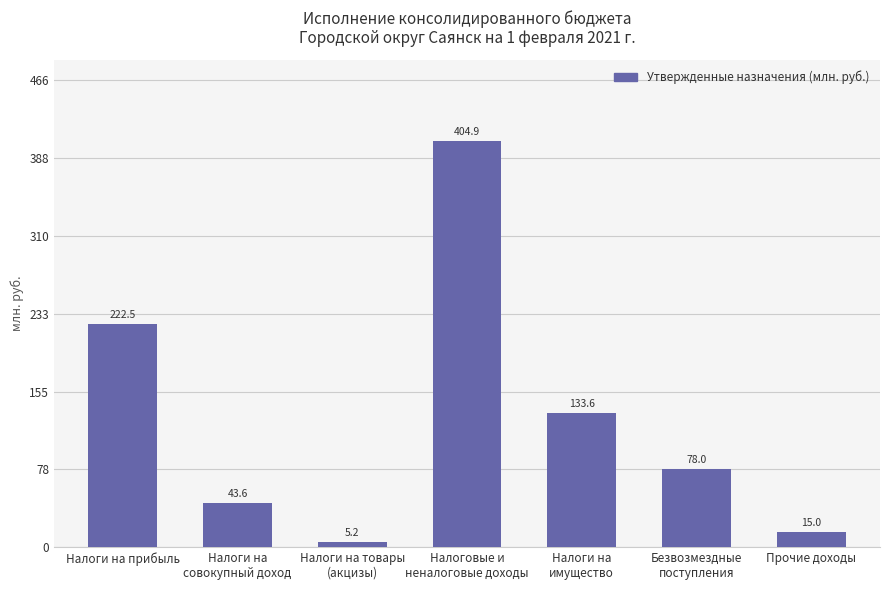

What is the label of the 4th bar from the left?

Налоговые и
неналоговые доходы